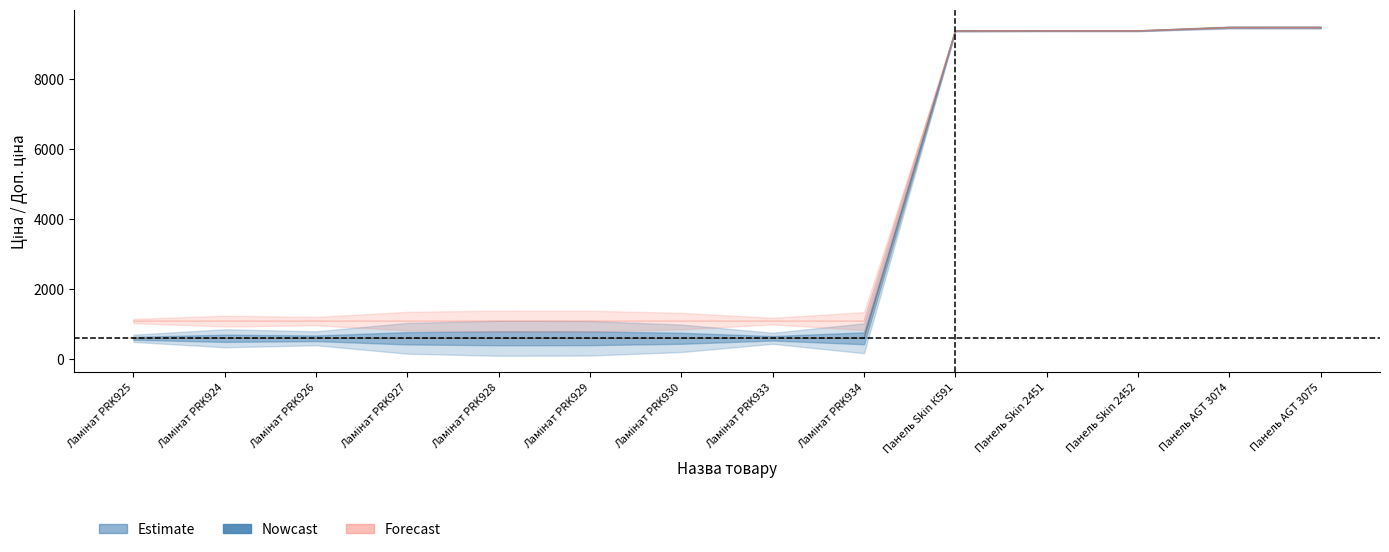

What is the difference between the second highest and minimum values in the Ціна series?

8890.2